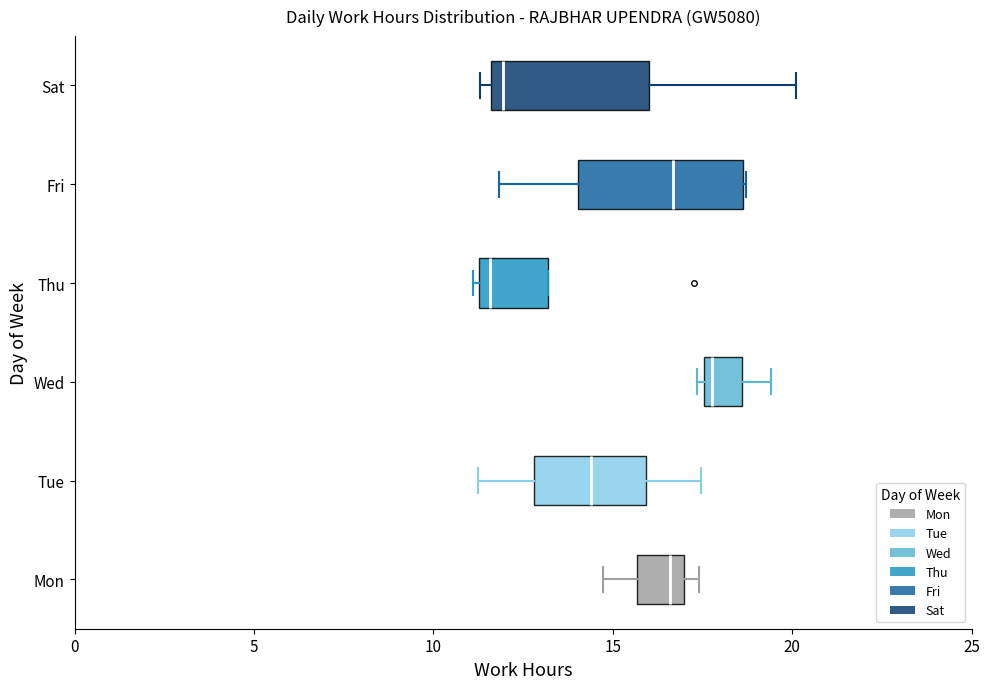

Reading bottom to top, read every box against the x-axis: the position of its median line, the range the box covers, and the ends of its whiskers. The values are not printed on the chart, so give them approximately, as read against the axis.

Mon: median 16.5, box 15.5 to 17.0, whiskers 14.5 to 17.5
Tue: median 14.5, box 13.0 to 16.0, whiskers 11.0 to 17.5
Wed: median 18.0, box 17.5 to 18.5, whiskers 17.5 (just left of the box's left edge) to 19.5
Thu: median 11.5 (just right of the box's left edge), box 11.5 to 13.0, whiskers 11.0 to 13.0
Fri: median 16.5, box 14.0 to 18.5, whiskers 12.0 to 18.5
Sat: median 12.0, box 11.5 to 16.0, whiskers 11.5 (just left of the box's left edge) to 20.0